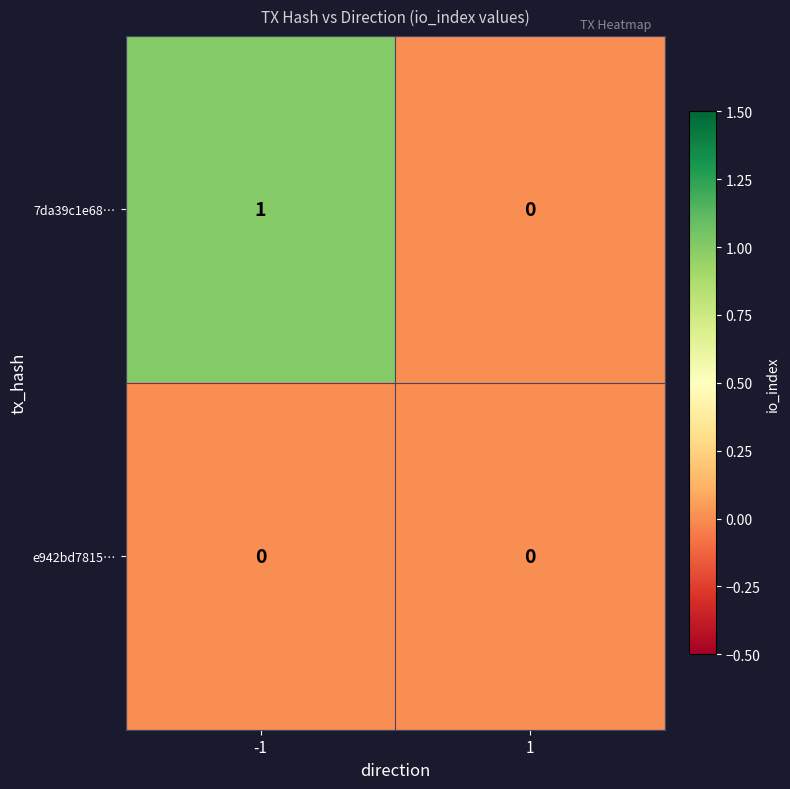

What is the total value across all series at -1?

1